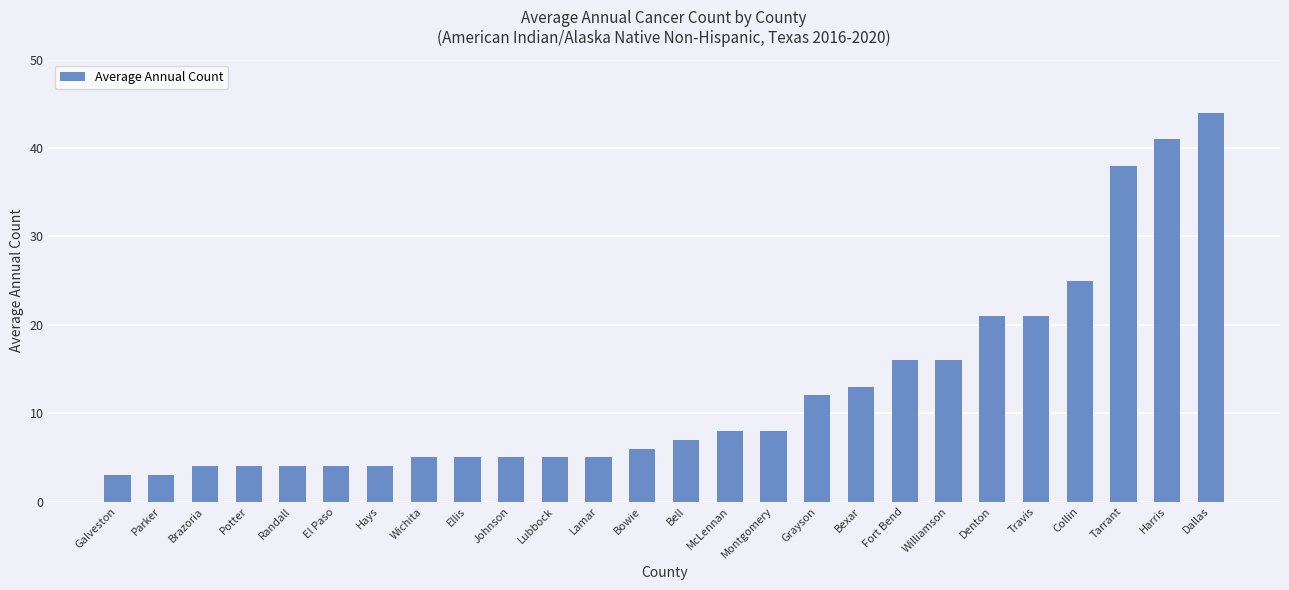

What is the change in value from Bell to Travis?

+14